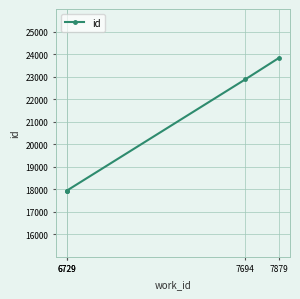

The value at 7694 is 40169. True or false?

False